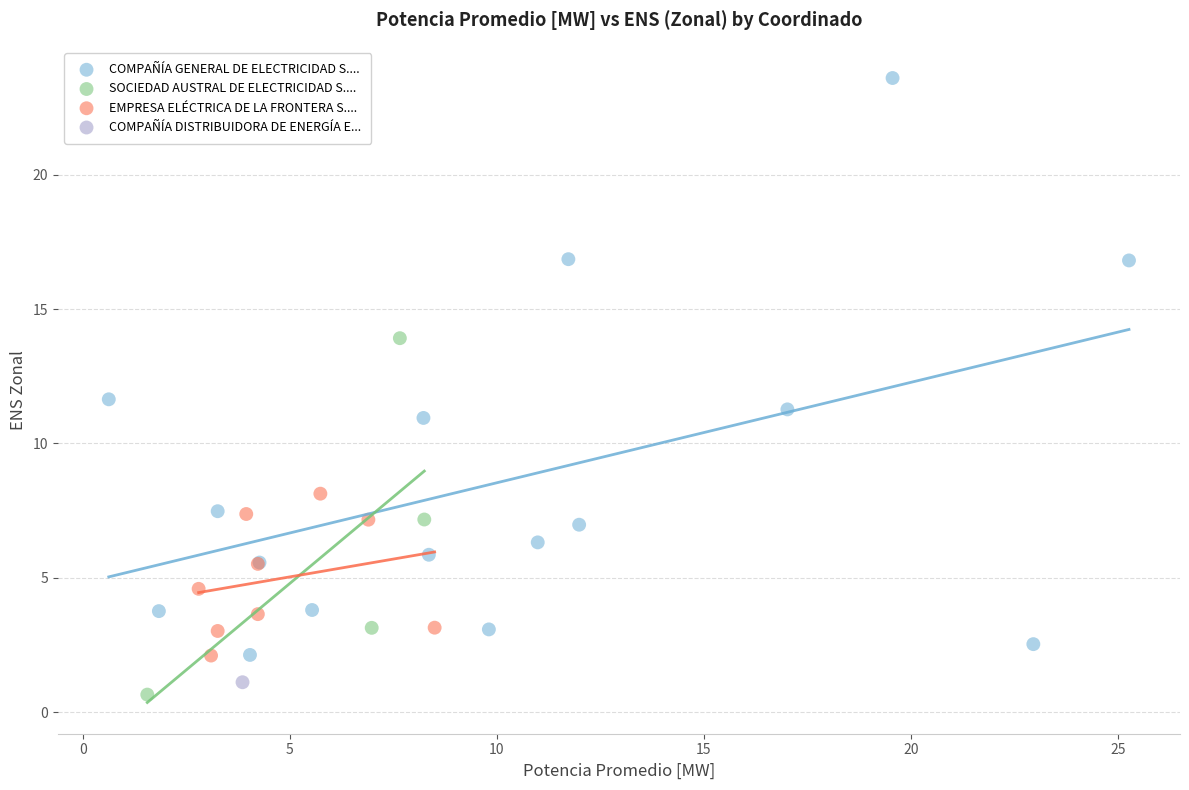

What are all the series names shown in the legend?

COMPAÑÍA GENERAL DE ELECTRICIDAD S...., SOCIEDAD AUSTRAL DE ELECTRICIDAD S...., EMPRESA ELÉCTRICA DE LA FRONTERA S...., COMPAÑÍA DISTRIBUIDORA DE ENERGÍA E...